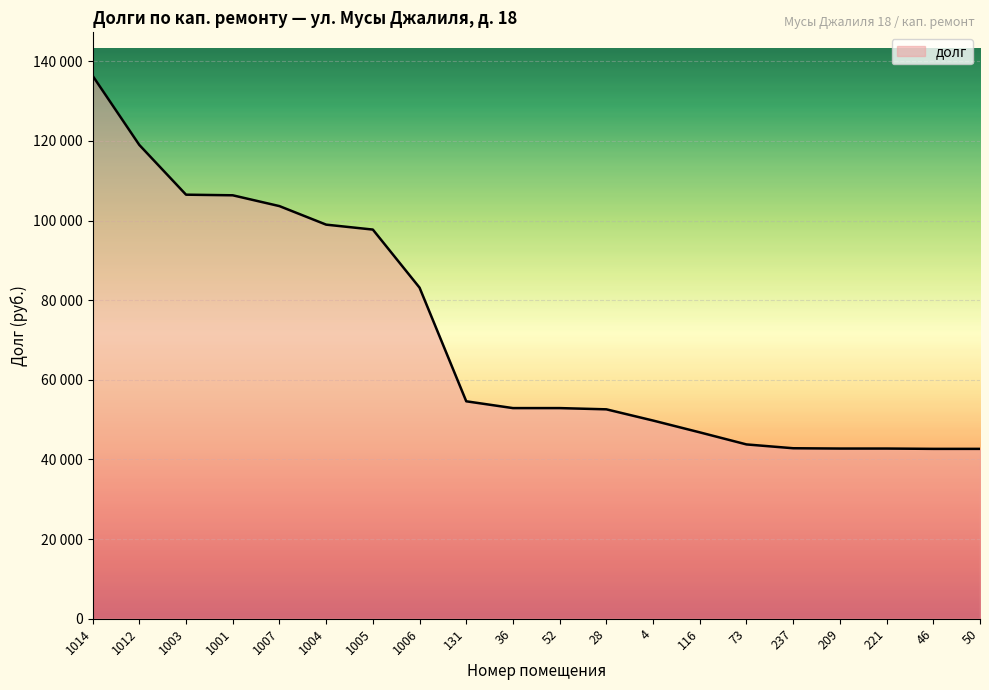

What is the change in value from 1014 to 73?

-92577.7